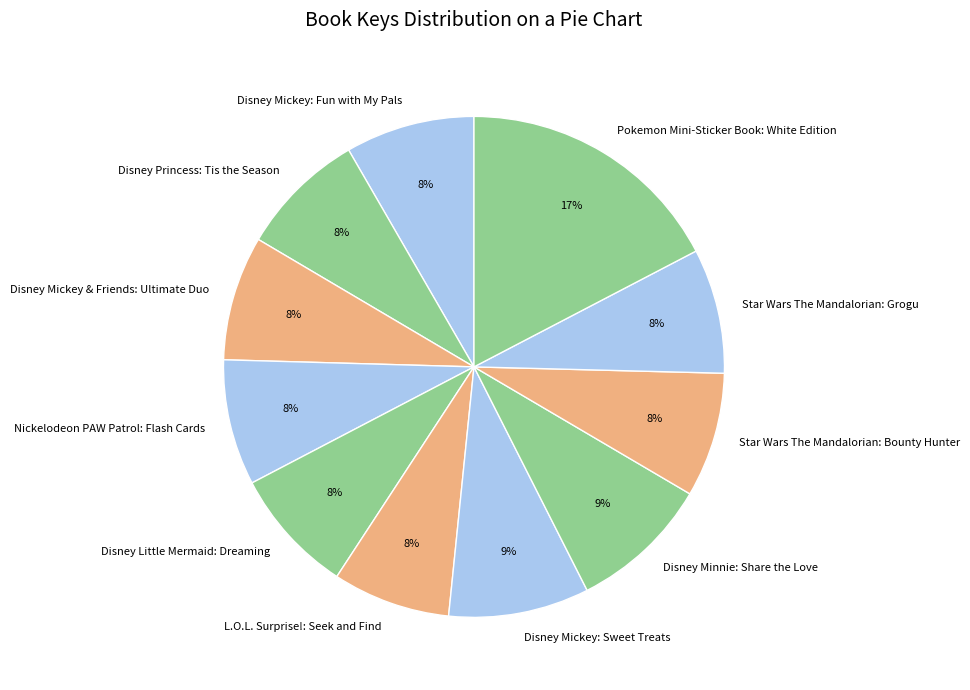

Is there any slice that represents more than half of the pie?

No